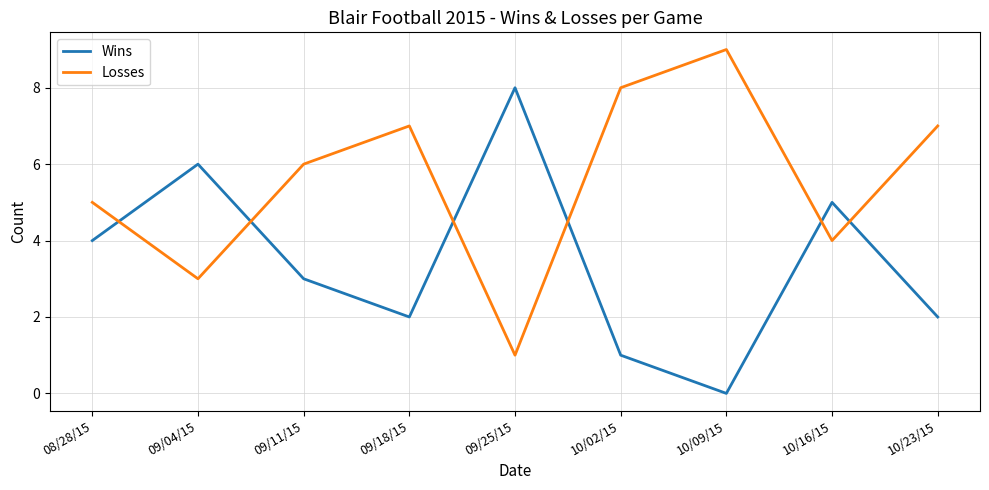

Where do Losses and Wins first cross each other?

08/28/15 and 09/04/15